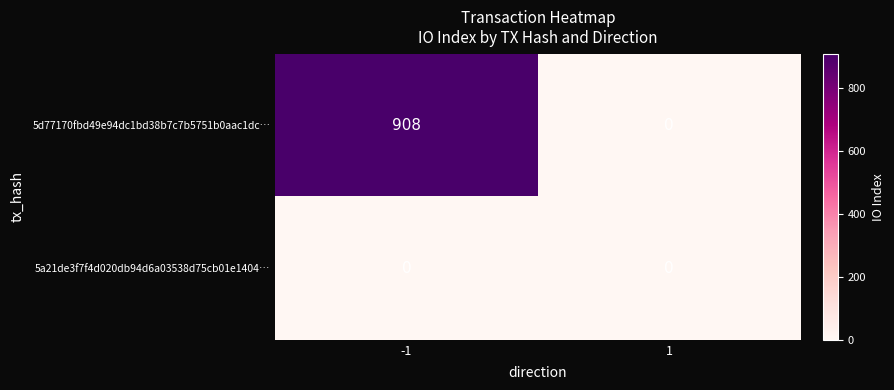

Reading left to right, transcribe all the data shown in this chart.

5d77170fbd49e94dc1bd38b7c7b5751b0aac1dc…: 908	0
5a21de3f7f4d020db94d6a03538d75cb01e1404…: 0	0